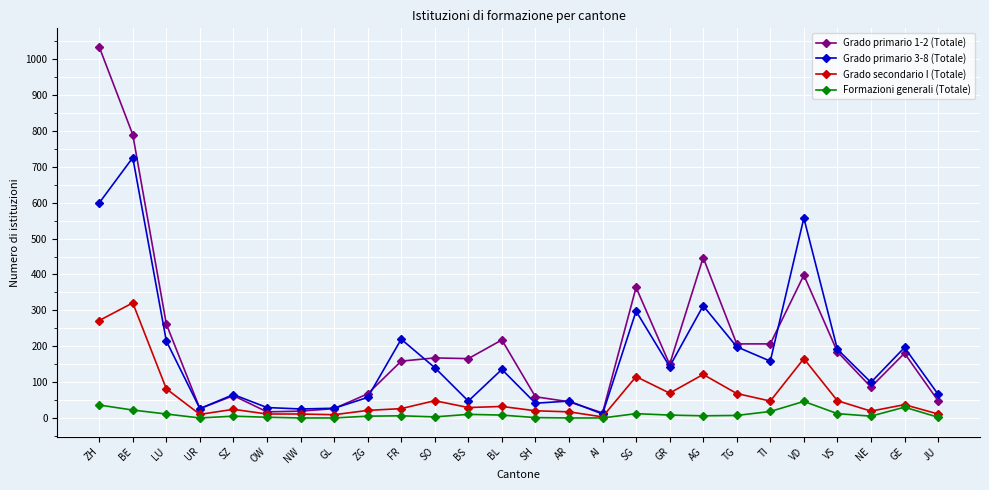

What is the lowest value of the Formazioni generali (Totale) series?

1